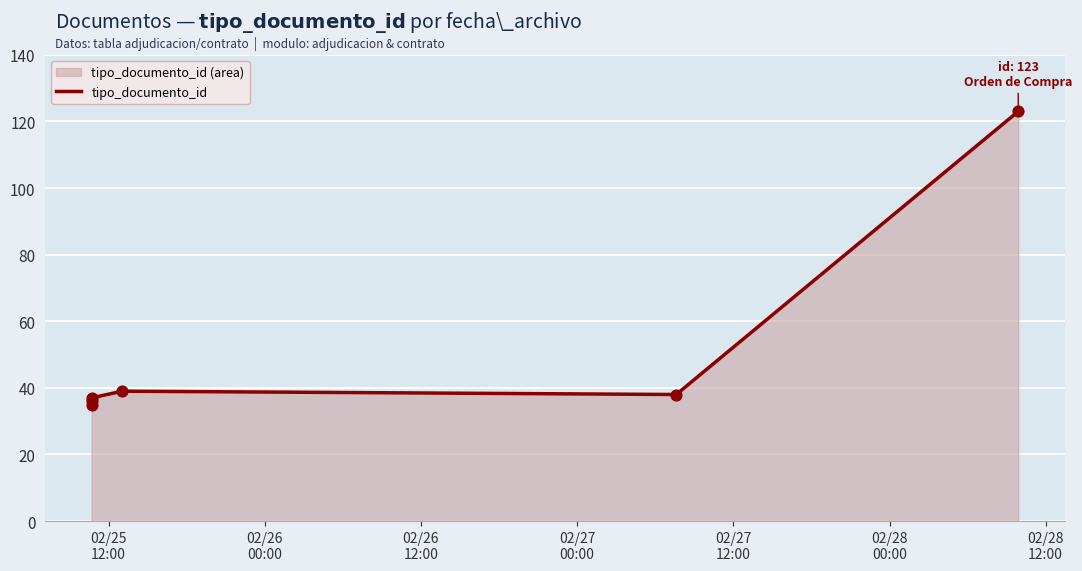

What is the change in value from 02/25
12:00 to 02/26
12:00?

+2